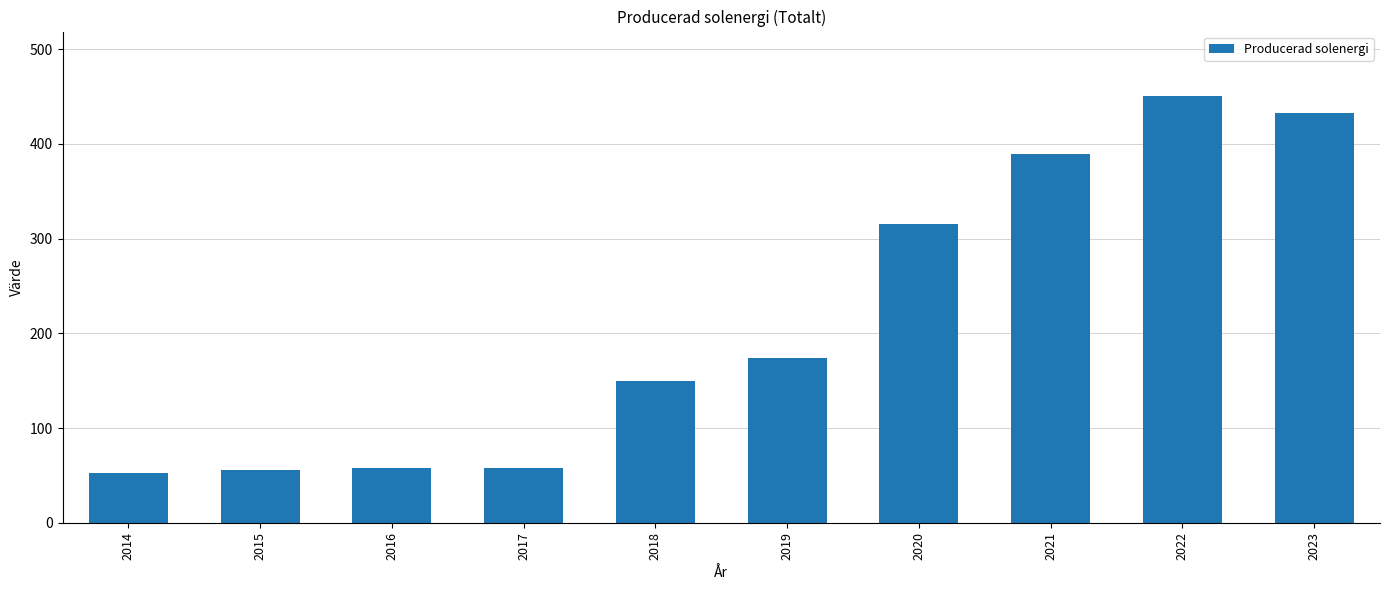

Does the chart contain stacked bars?

No